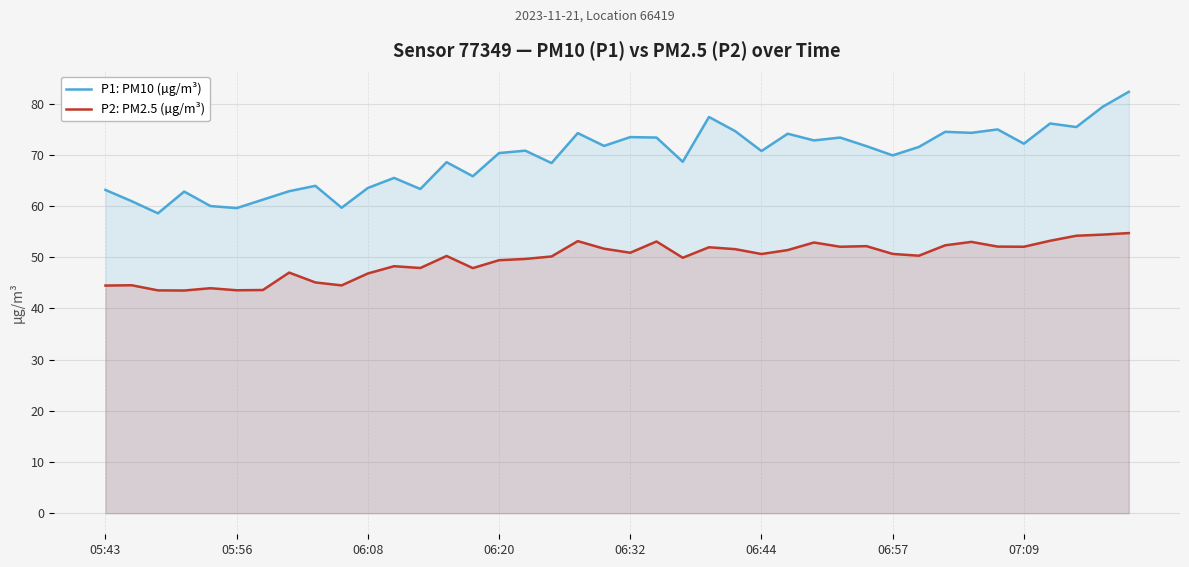

List the series in order of their overall mean, lowest first.

P2: PM2.5 (µg/m³), P1: PM10 (µg/m³)